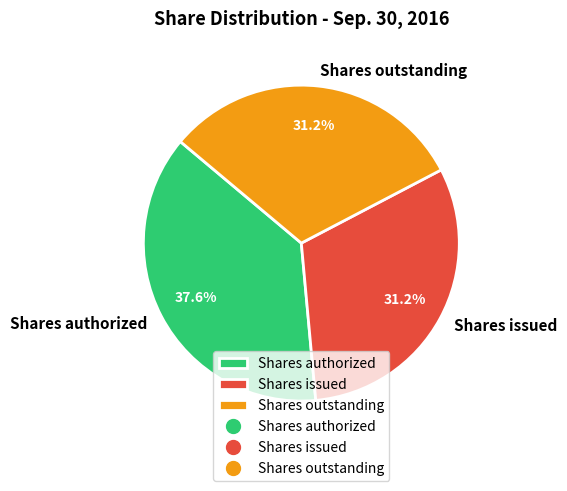

To the nearest percent, what portion does Shares issued represent?

31%